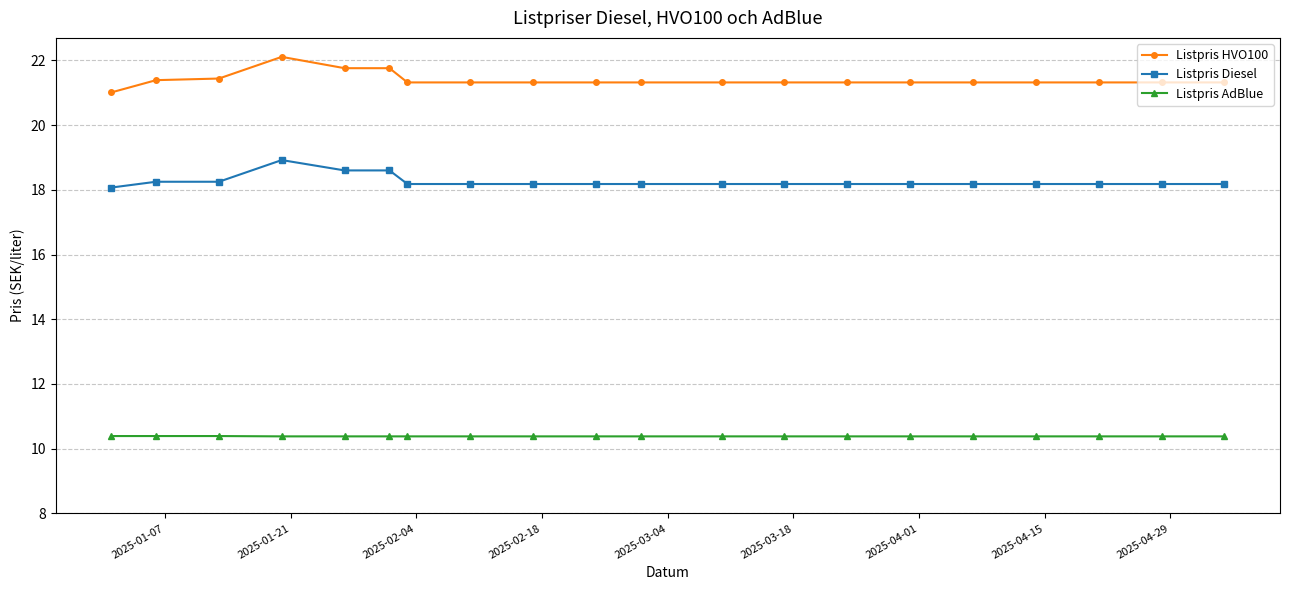

What is the value of the Listpris AdBlue point at the 14th from the left?

10.4